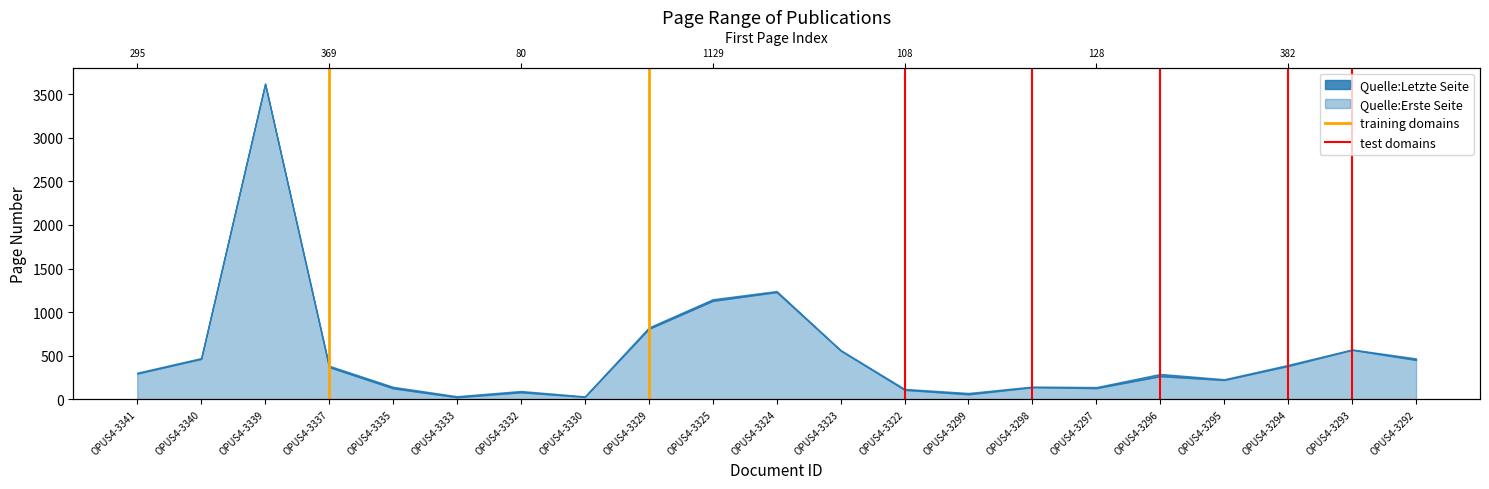

What is the value of the training domains point at the 2nd from the left?

1